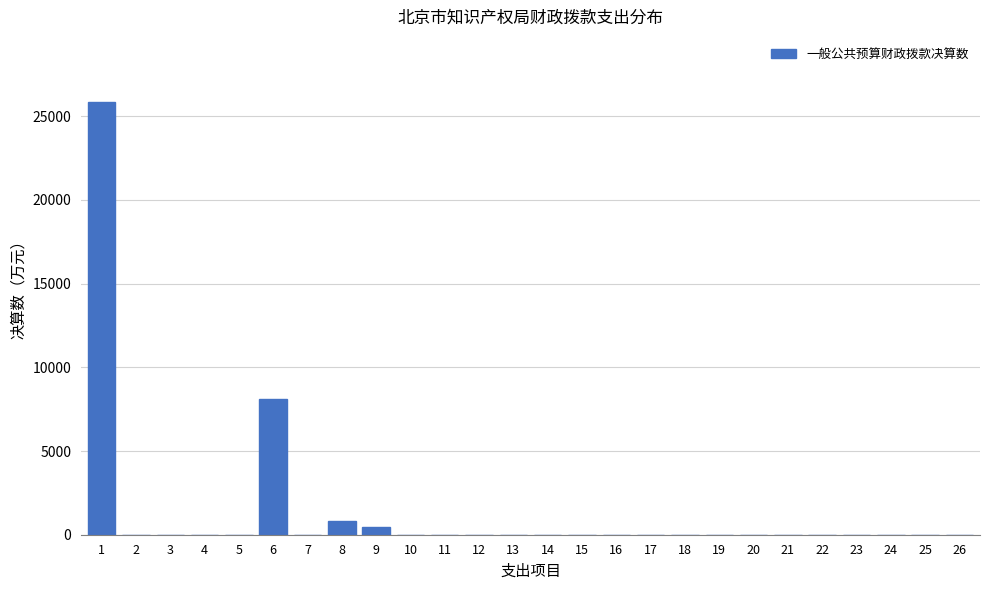

What is the sum of all values?

35265.8